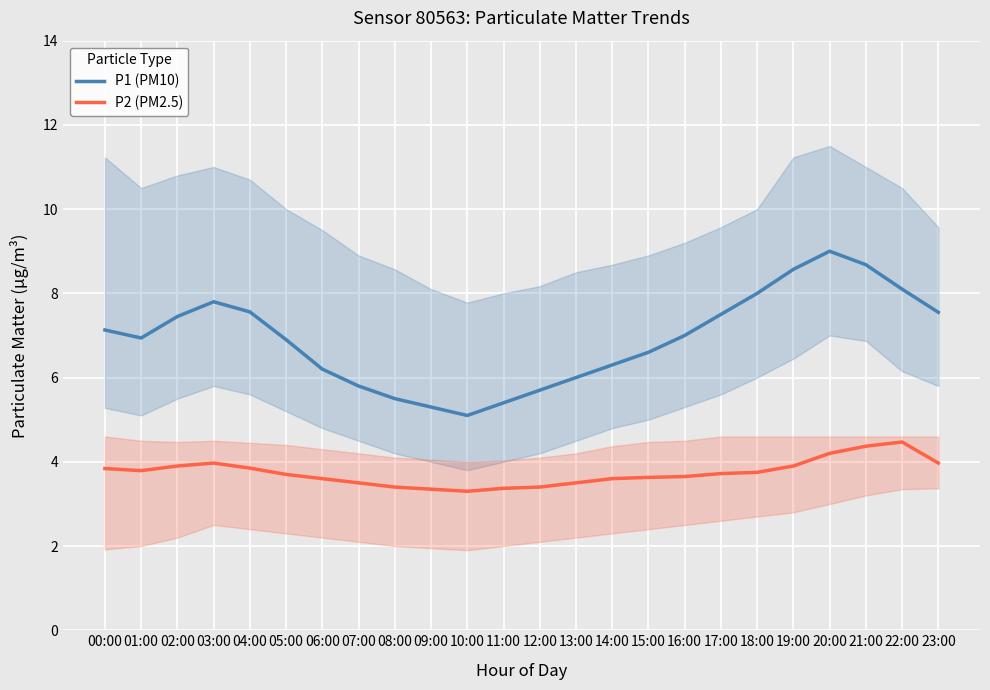

List the series in order of their overall mean, highest first.

P1 (PM10), P2 (PM2.5)